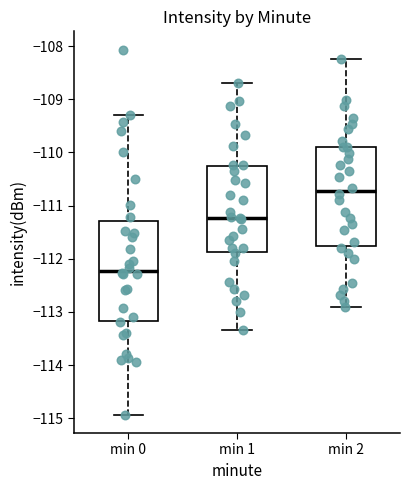

Where is the lower edge of the box for min 1 on the y-axis? The values are not printed on the chart, so give them approximately, as read against the axis.

-111.9